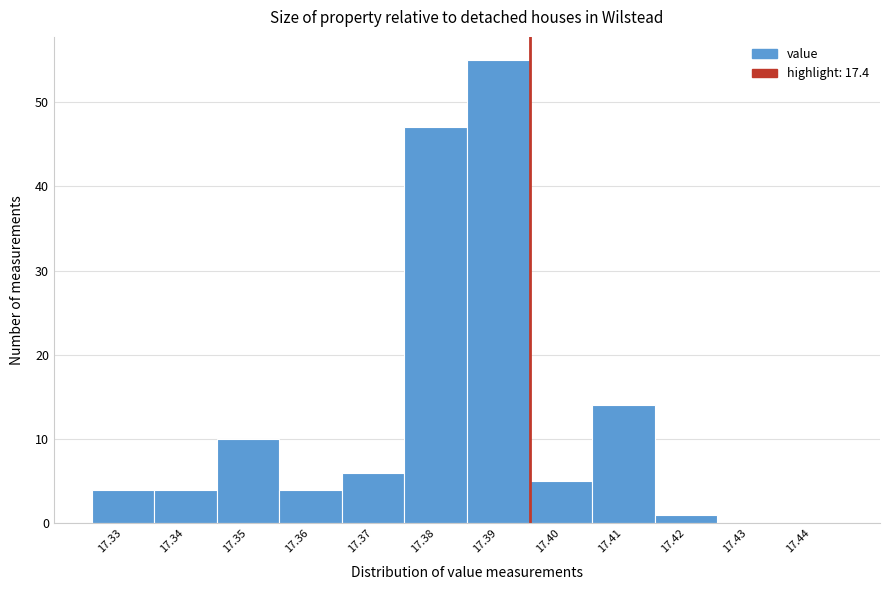

Reading left to right, list all the values displayed in this chart.

17.33=4	17.34=4	17.35=10	17.36=4	17.37=6	17.38=47	17.39=55	17.40=5	17.41=14	17.42=1	17.43=0	17.44=0